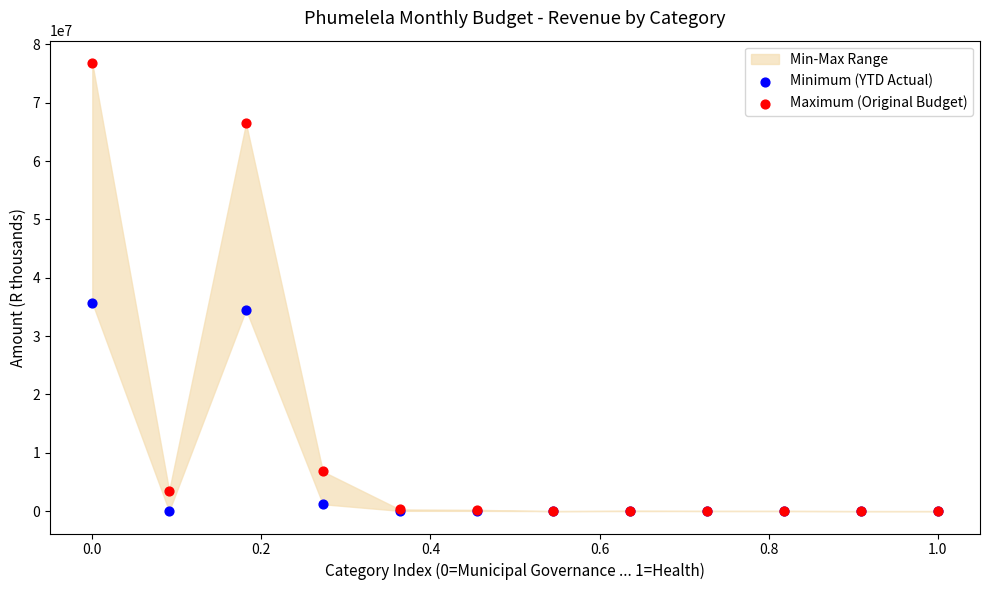

Across all series, what Y value is closest to 38402729?

35683072